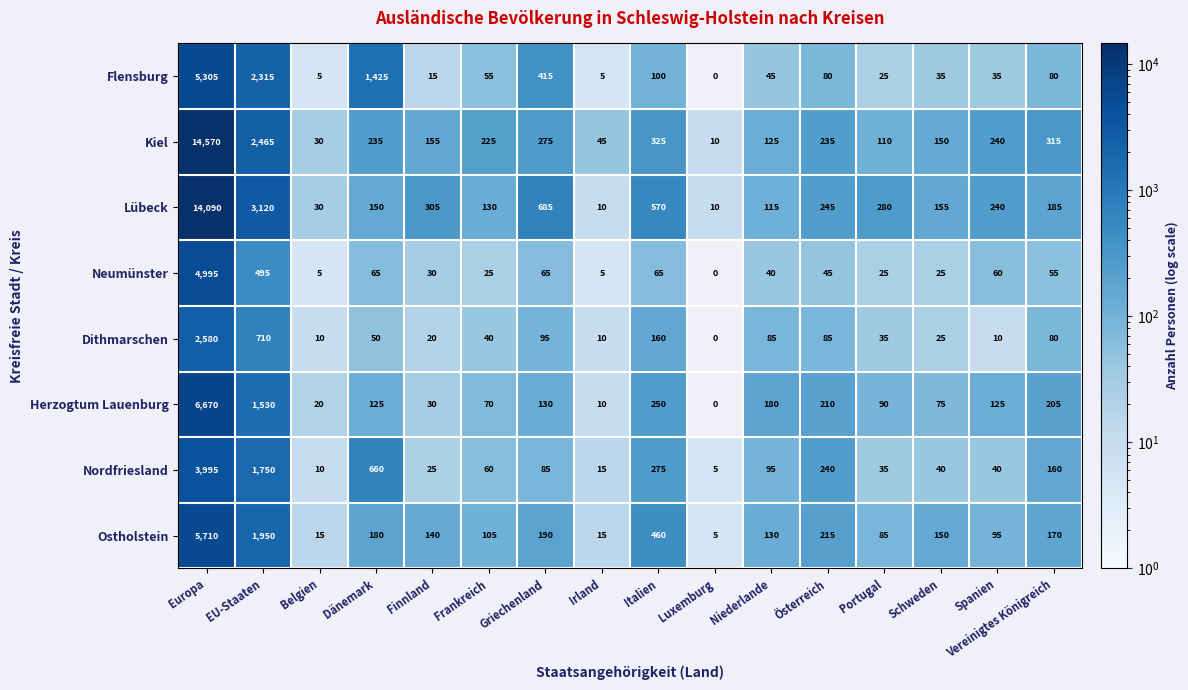

What is the difference between the Ostholstein values at Niederlande and Belgien?

115